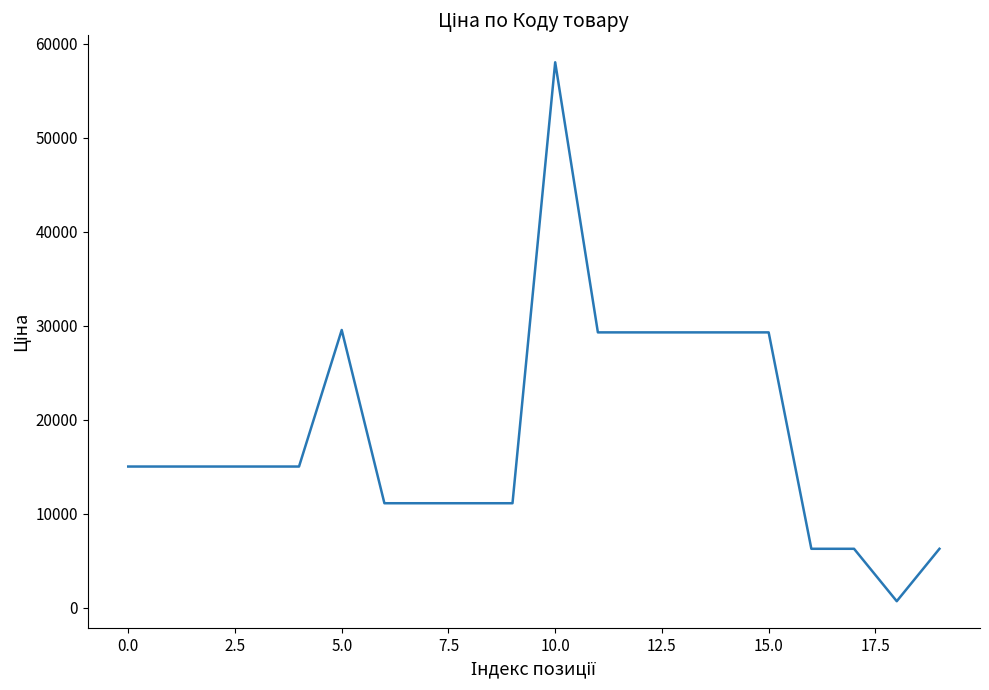

Reading left to right, extract all data points from this chart.

15019.2	15019.2	15019.2	15019.2	15019.2	29548.9	11113.6	11113.6	11113.6	11113.6	58037.0	29294.9	29294.9	29294.9	29294.9	29294.9	6266.7	6266.7	689.6	6266.7